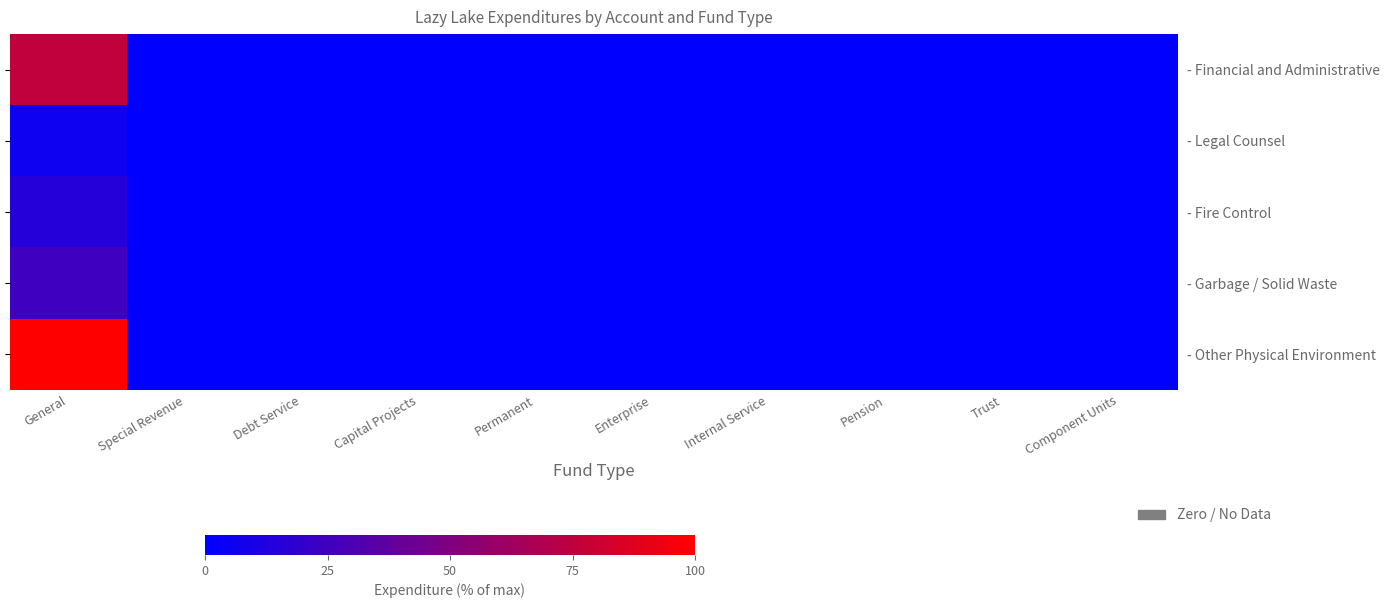

At which category does the chart reach its minimum across all series?

Special Revenue